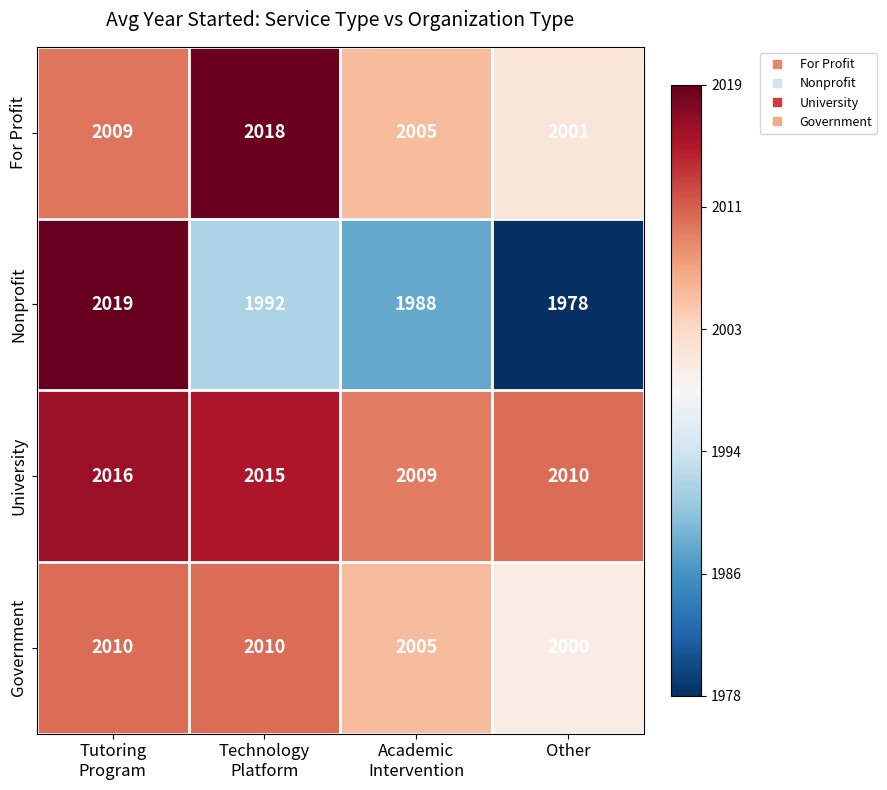

Which series has the largest total across all categories?

University